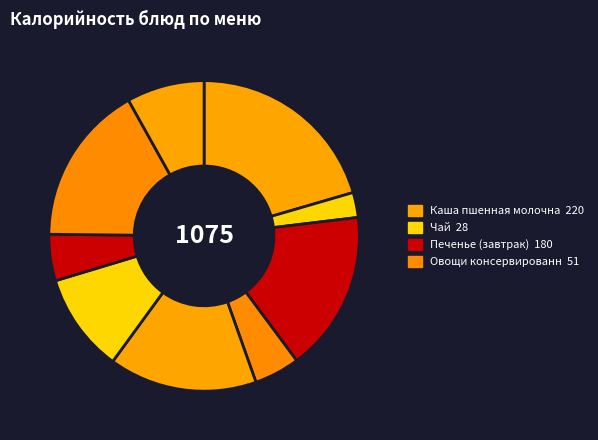

Is there a majority slice in this chart?

No